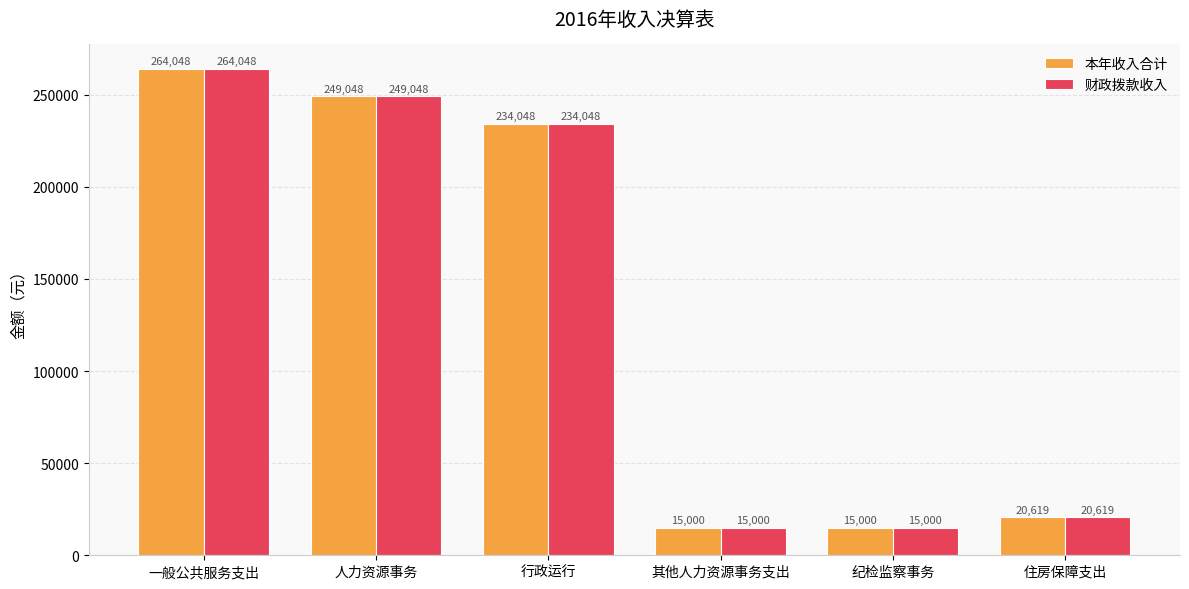

What value does the 财政拨款收入 series have at 住房保障支出?

20619.4